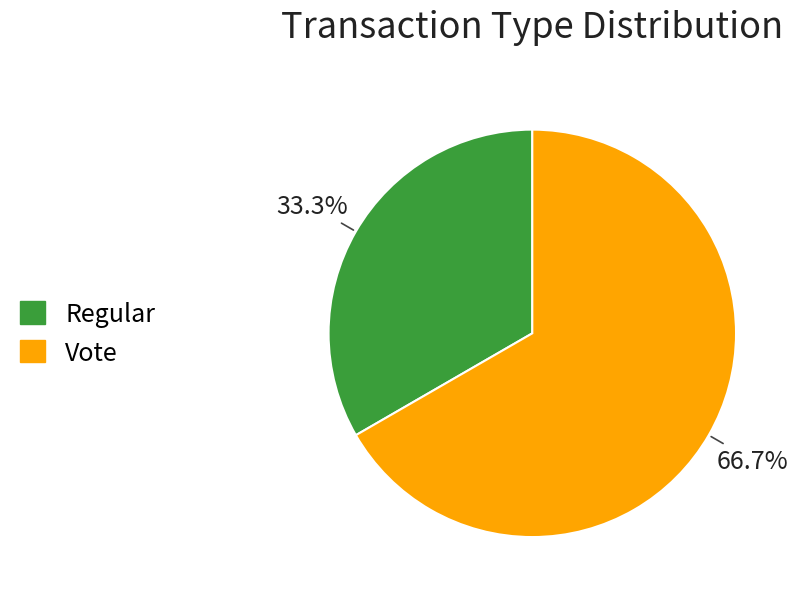

What is the largest slice in the pie chart?

Vote